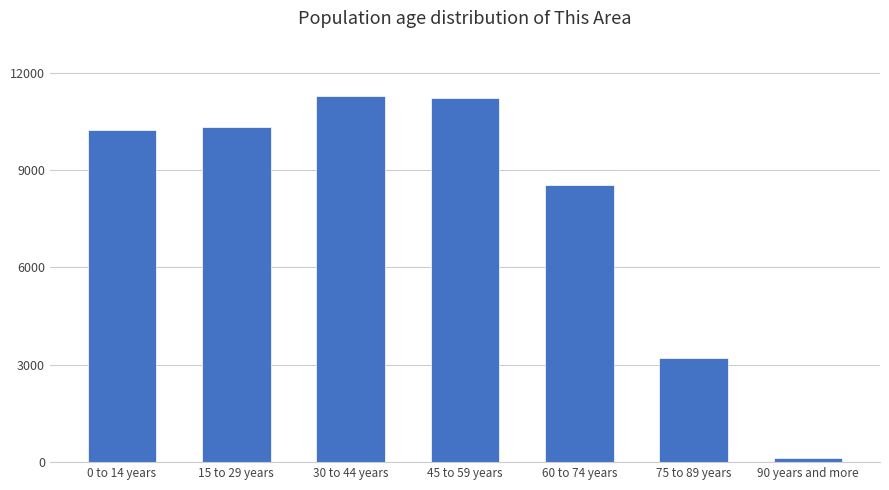

Reading right to left, extract all data points from this chart.

90 years and more=120	75 to 89 years=3200	60 to 74 years=8548	45 to 59 years=11206	30 to 44 years=11288	15 to 29 years=10312	0 to 14 years=10216